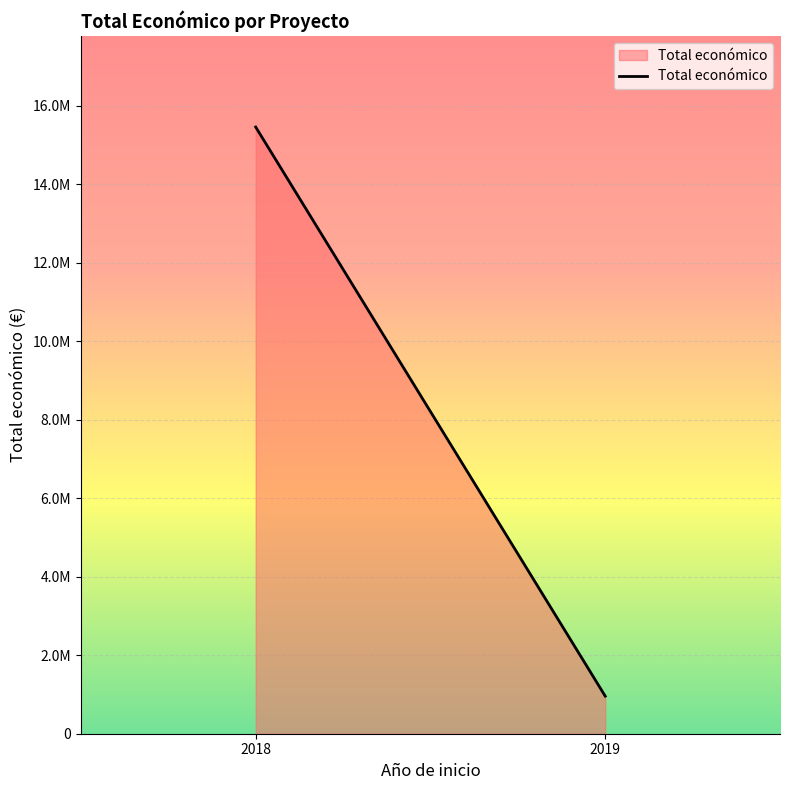

What is the difference between the values at 2018 and 2019?

14496090